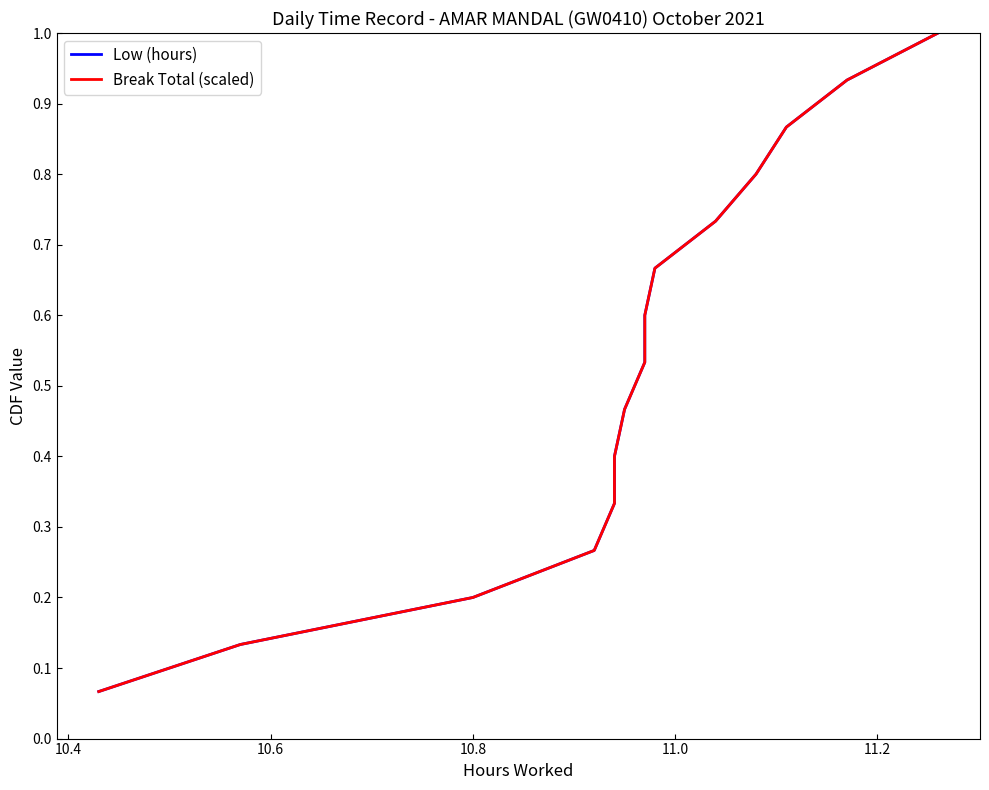

How many categories are shown in the chart?

15